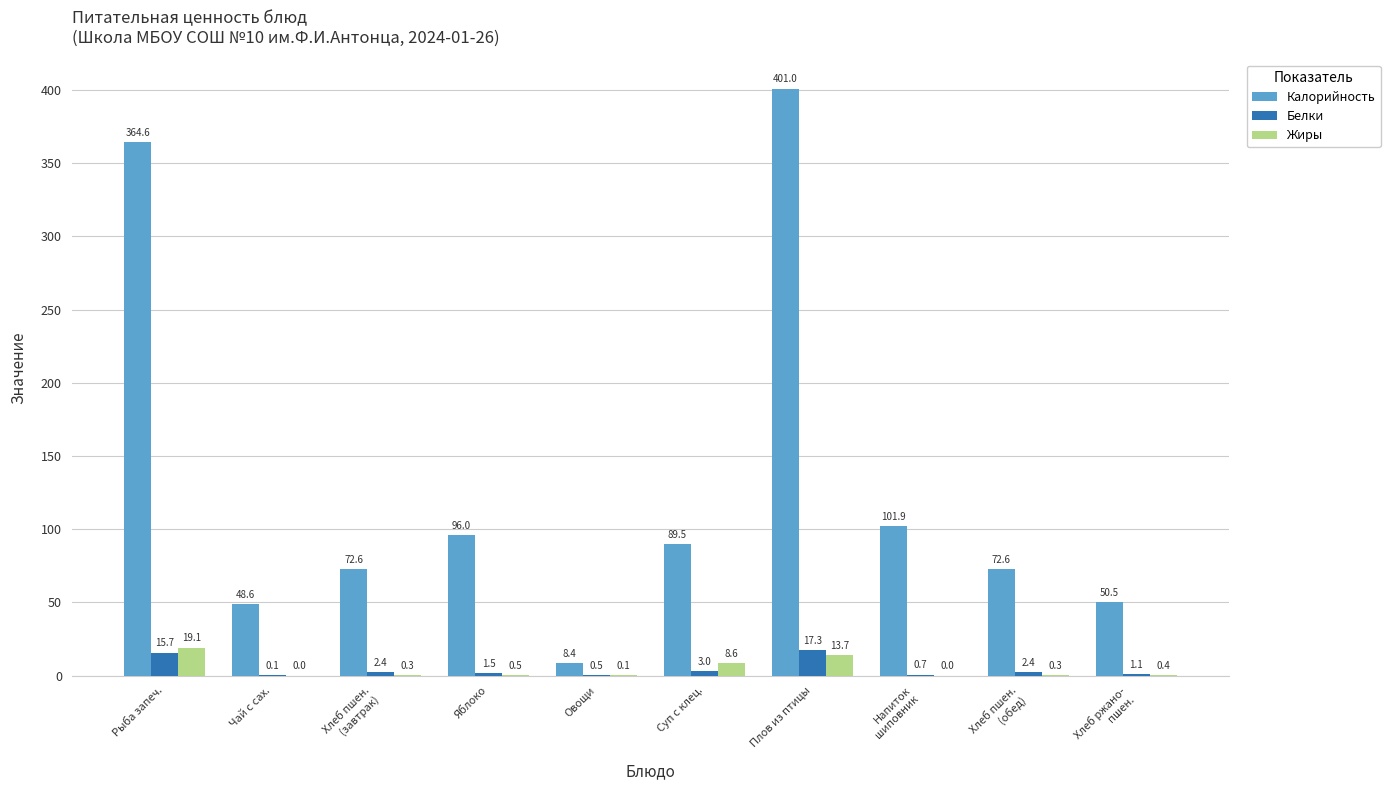

The Калорийность series shows 582.4 at Плов из птицы. True or false?

False